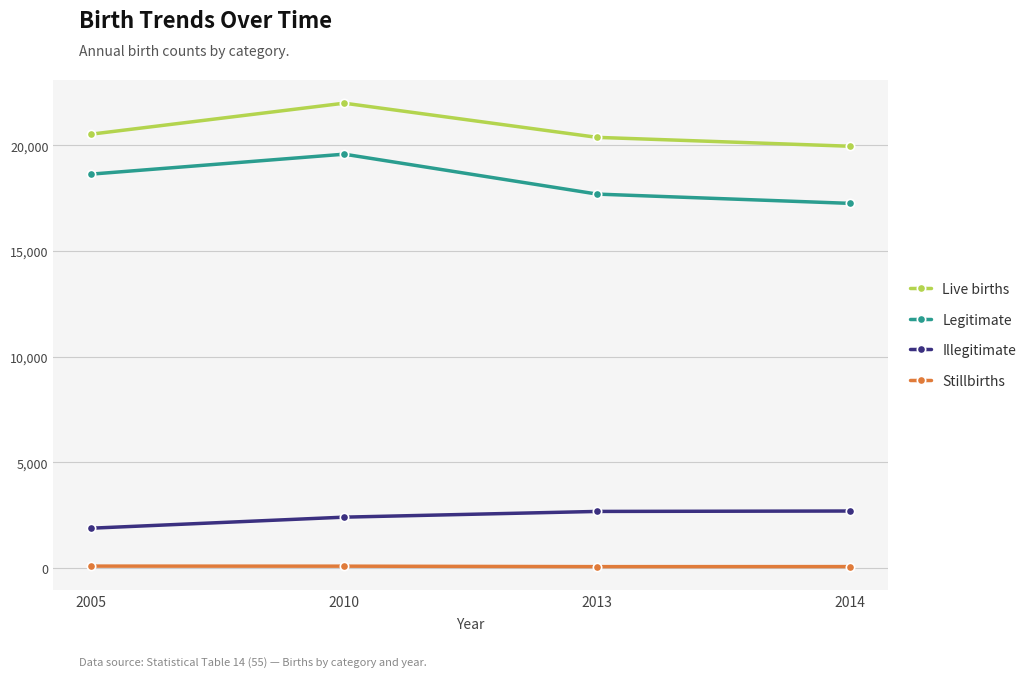

What is the lowest value of the Illegitimate series?

1890